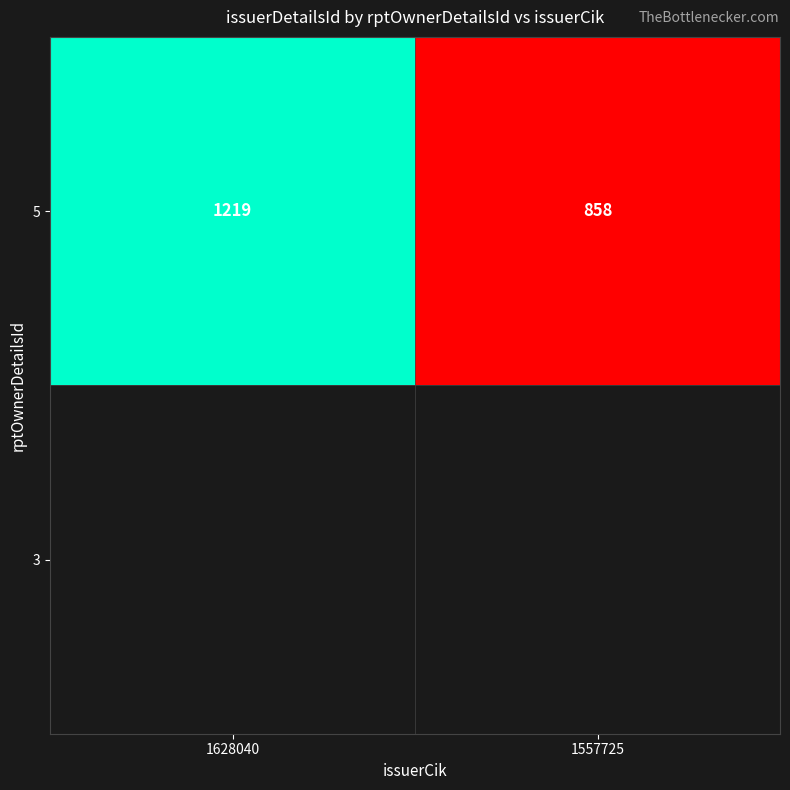

What is the difference between the maximum and minimum values?

361